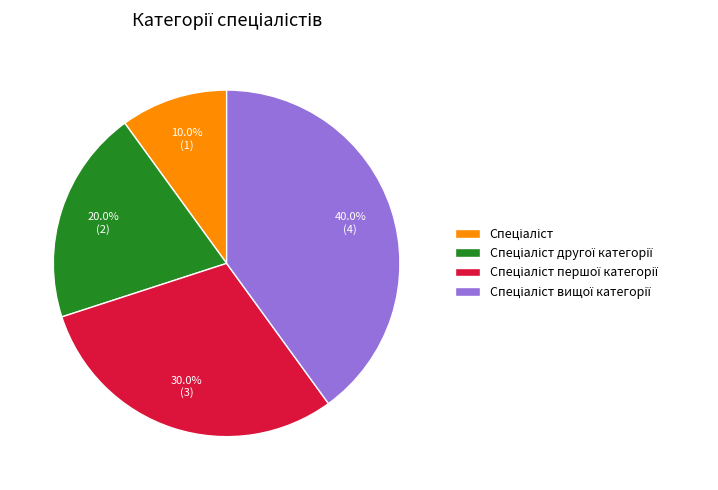

Does any single category account for the majority?

No